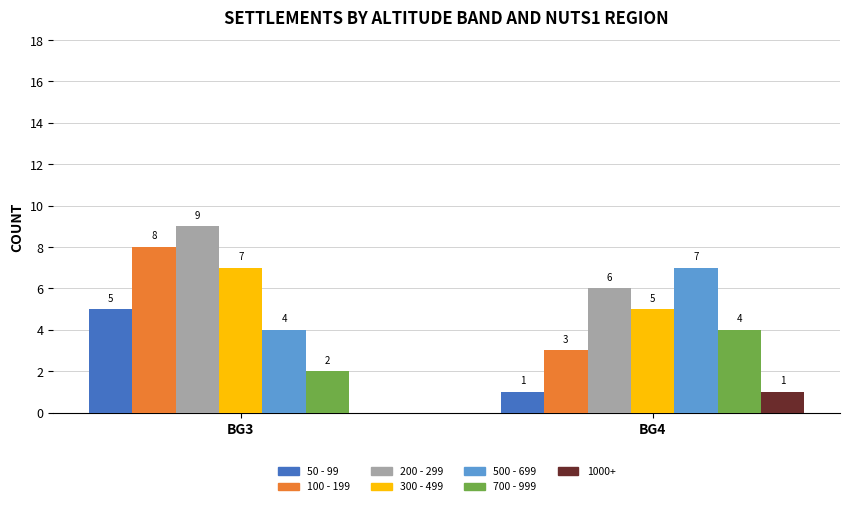

Count the 300 - 499 values in the range 5 to 7.

2